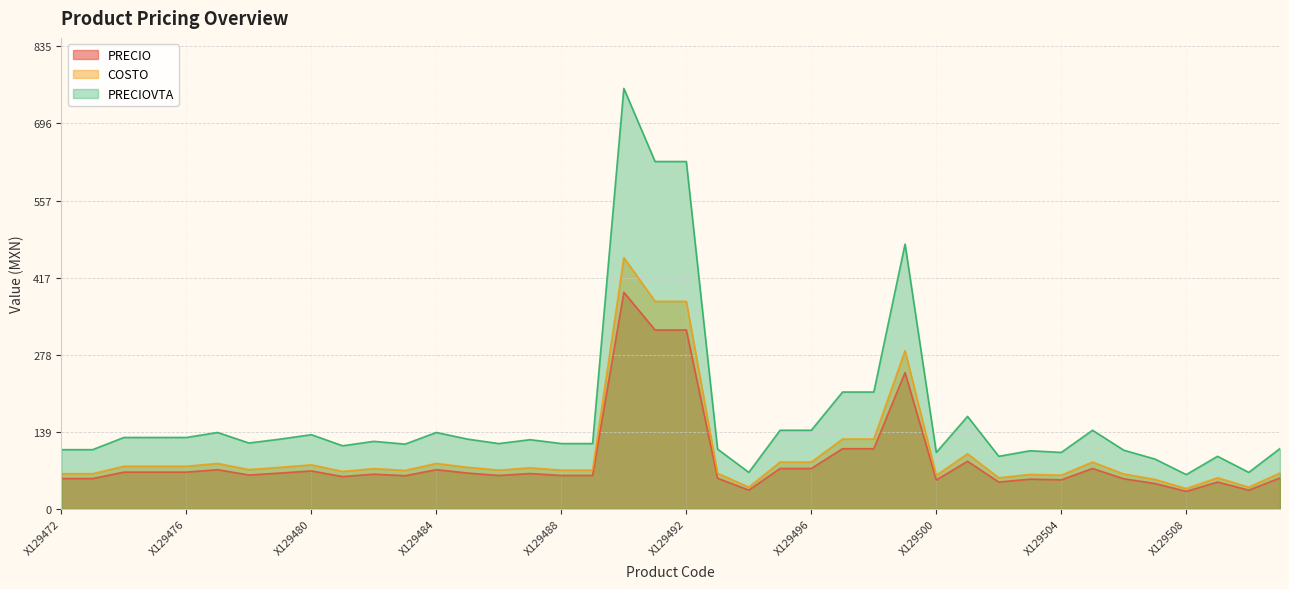

Rank the series by their maximum value, from highest to lowest.

PRECIOVTA, COSTO, PRECIO